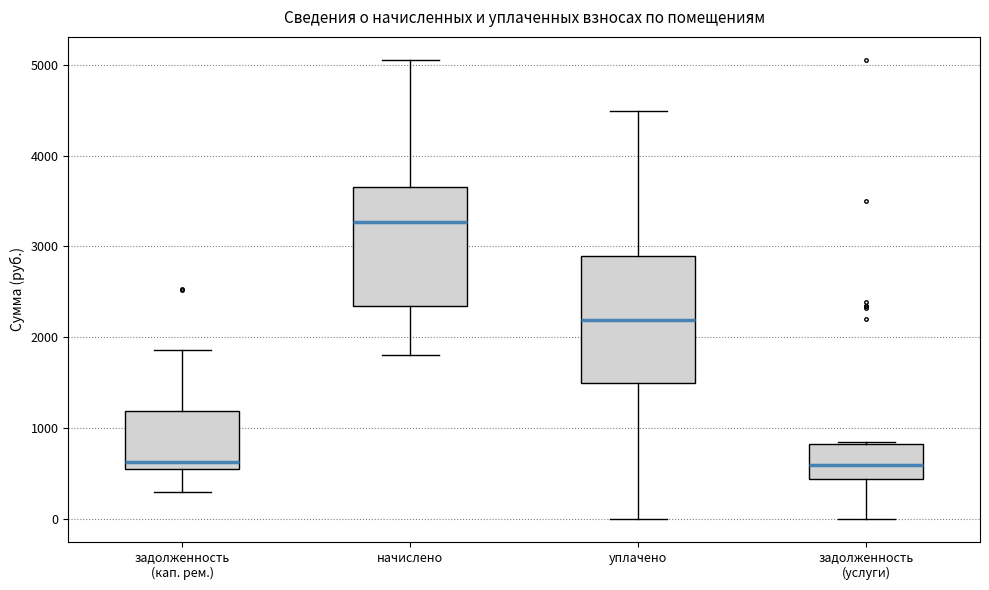

Which box has the highest median line?

начислено